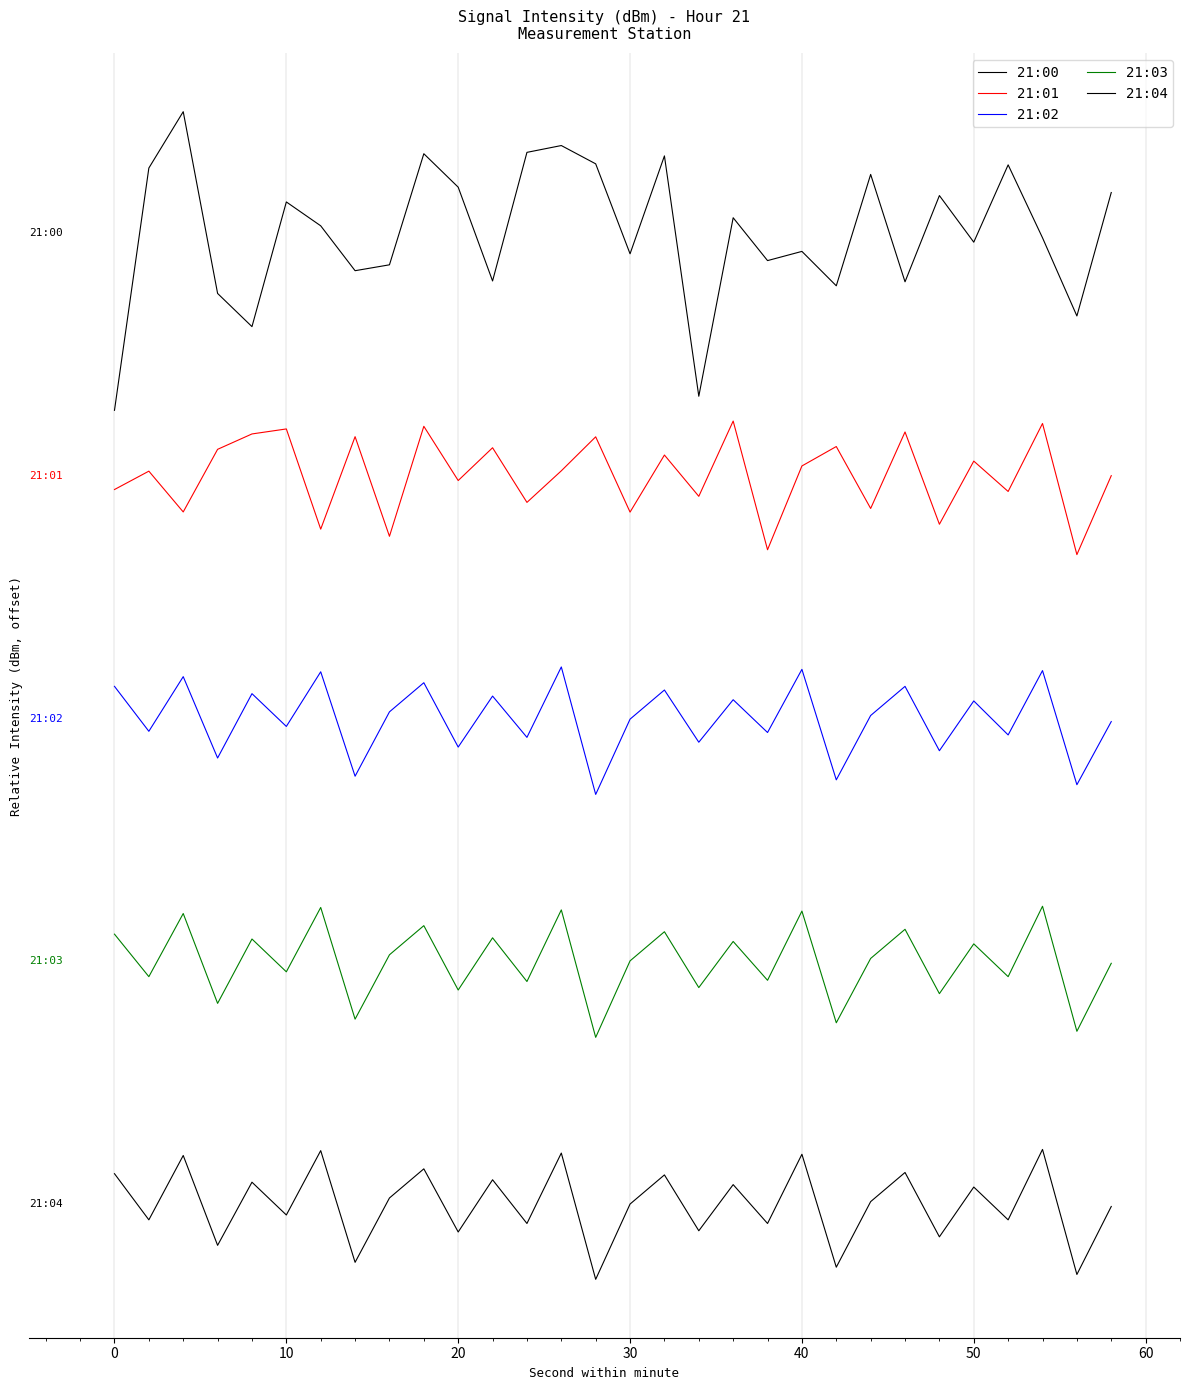

Does the chart have visible grid lines?

Yes